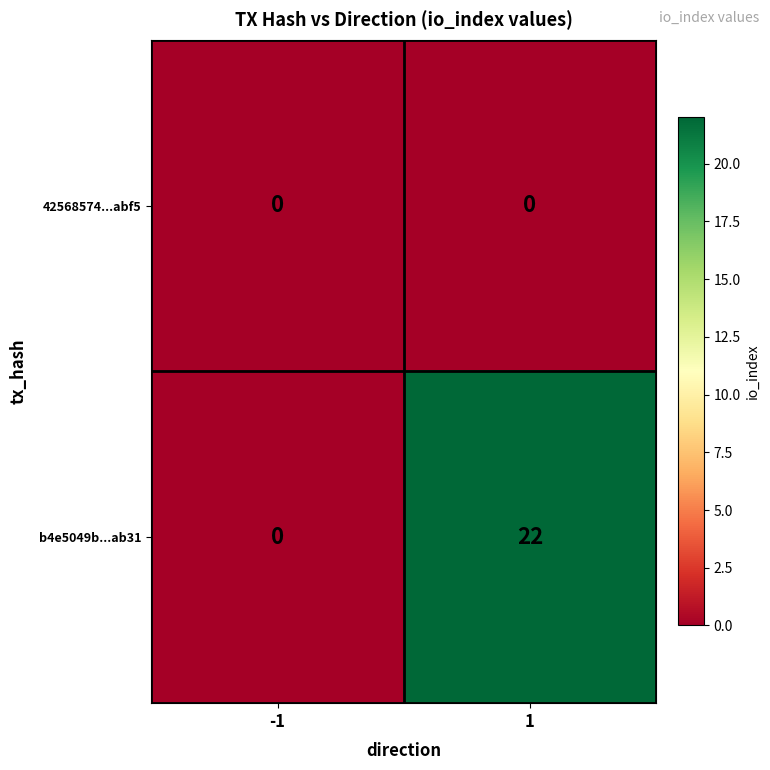

At how many categories does at least one series exceed 17?

1